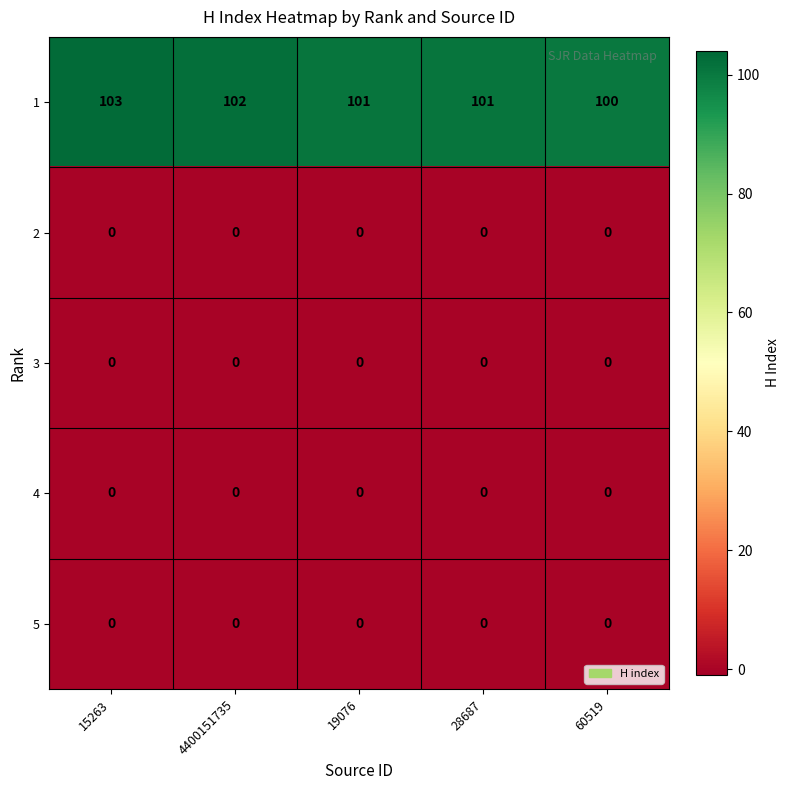

Which series has the widest spread of values?

1